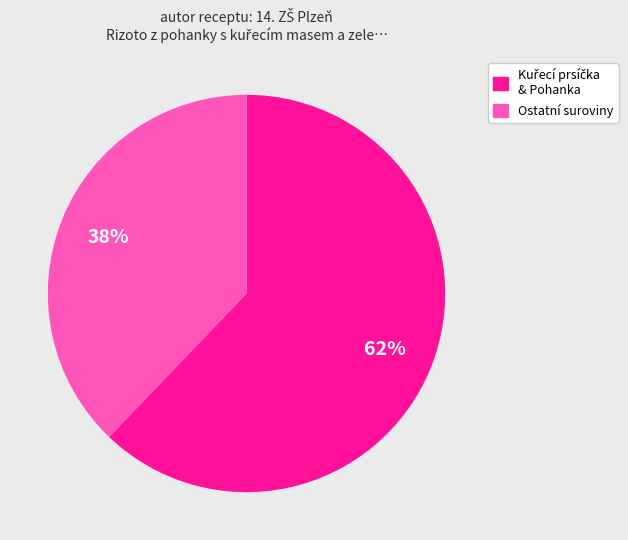

To the nearest percent, what is the difference between the largest and smallest slice percentages?

24%